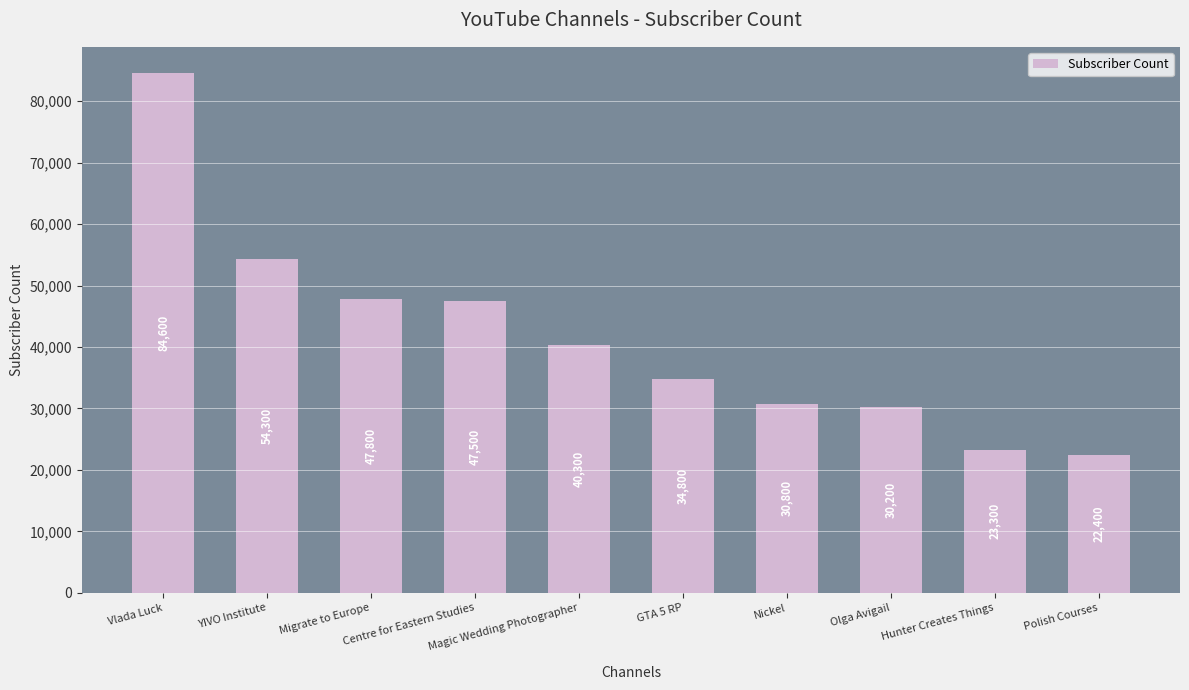

What is the ratio of the value at Polish Courses to the value at Hunter Creates Things?

1.0